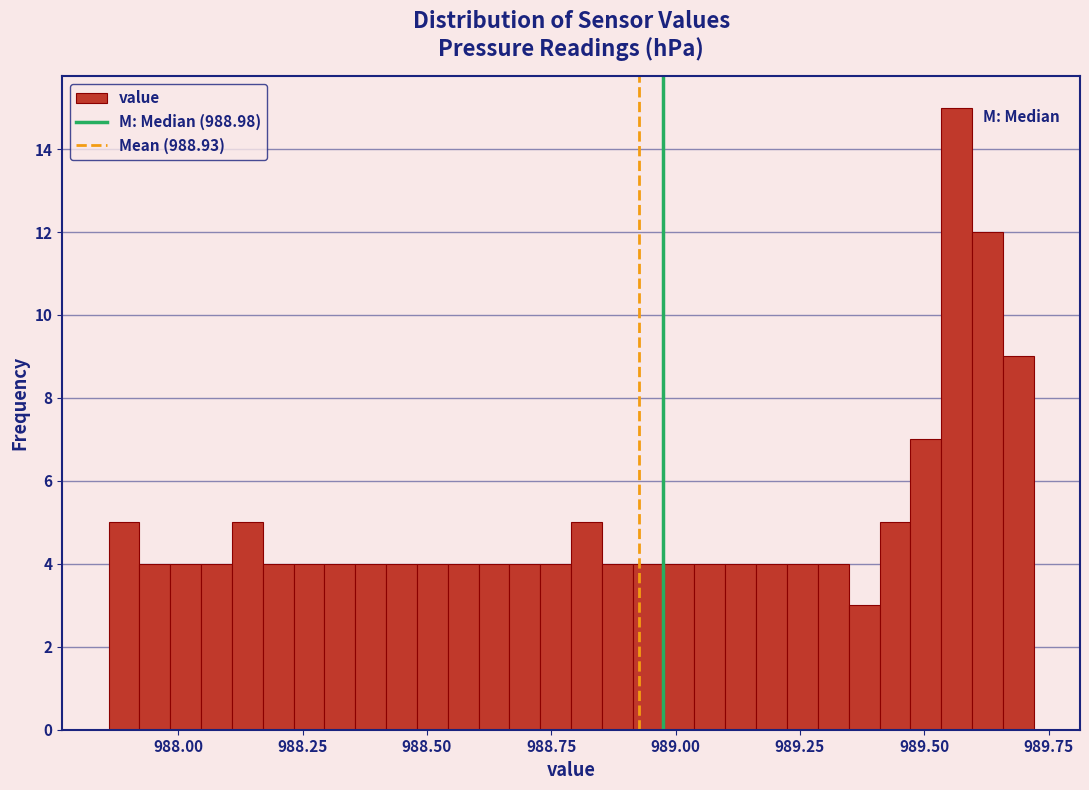

Read against the x-axis, roughly where is the centre of the tallest bar?

989.55